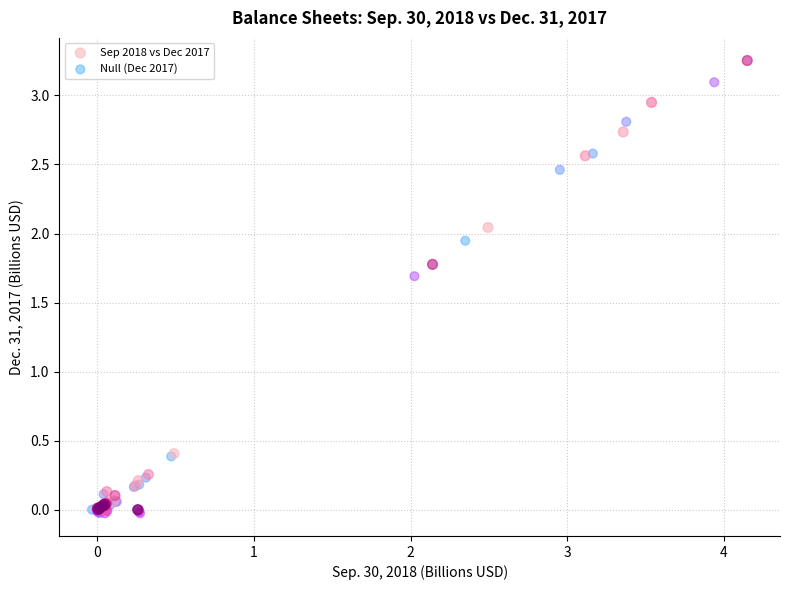

What are all the series names shown in the legend?

Sep 2018 vs Dec 2017, Null (Dec 2017)